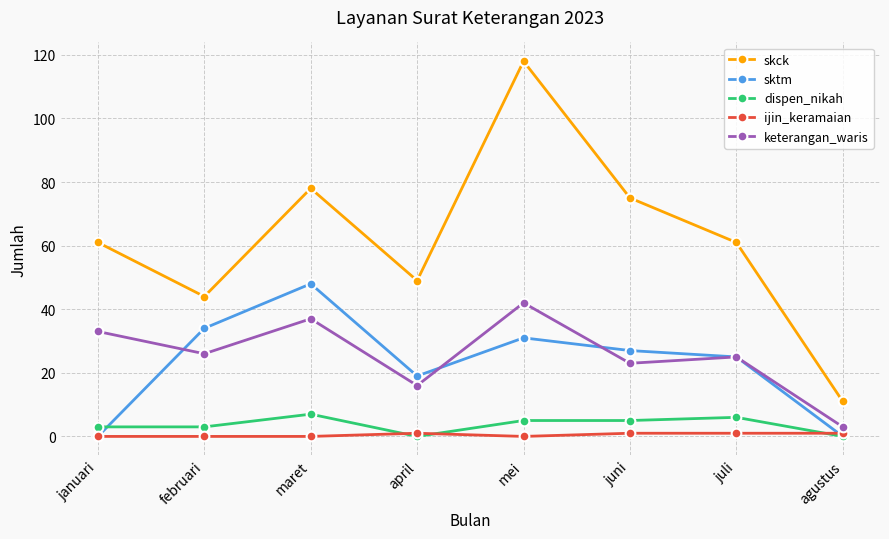

Between maret and juli, which series saw the biggest shift?

sktm